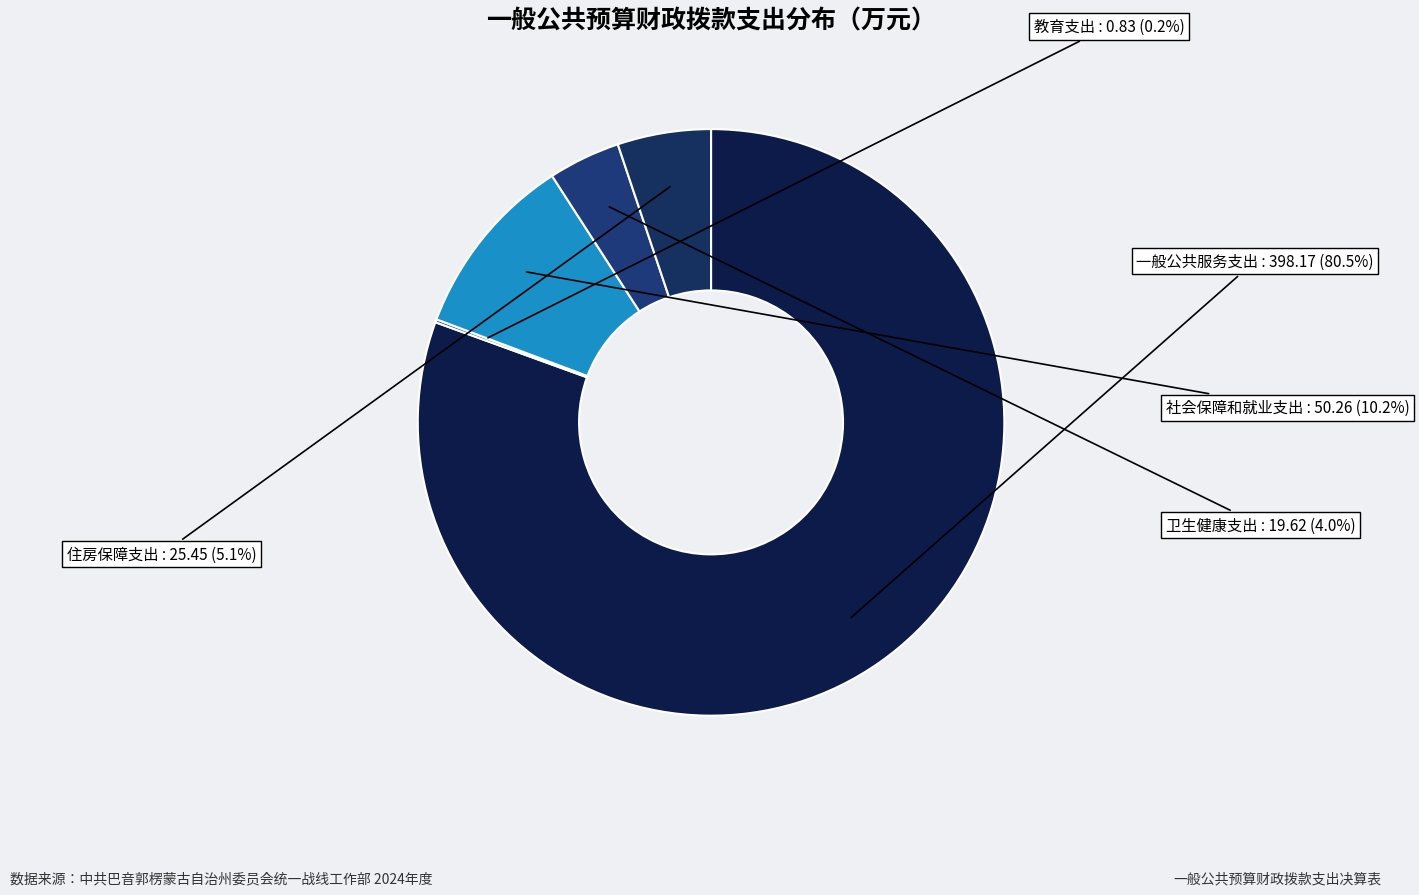

To the nearest percent, what is the combined percentage of 社会保障和就业支出 and 卫生健康支出?

14%